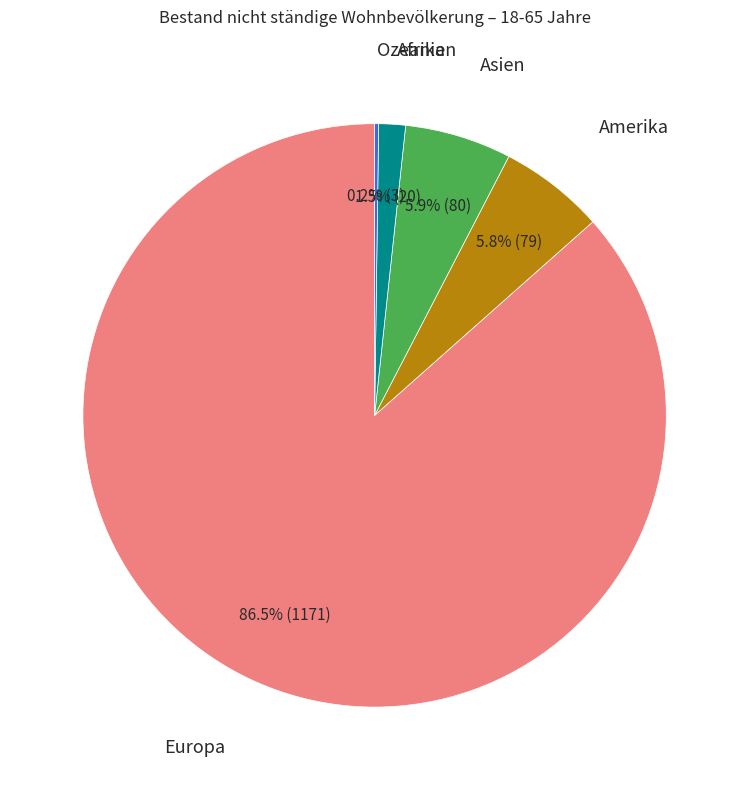

Does any single category account for the majority?

Yes